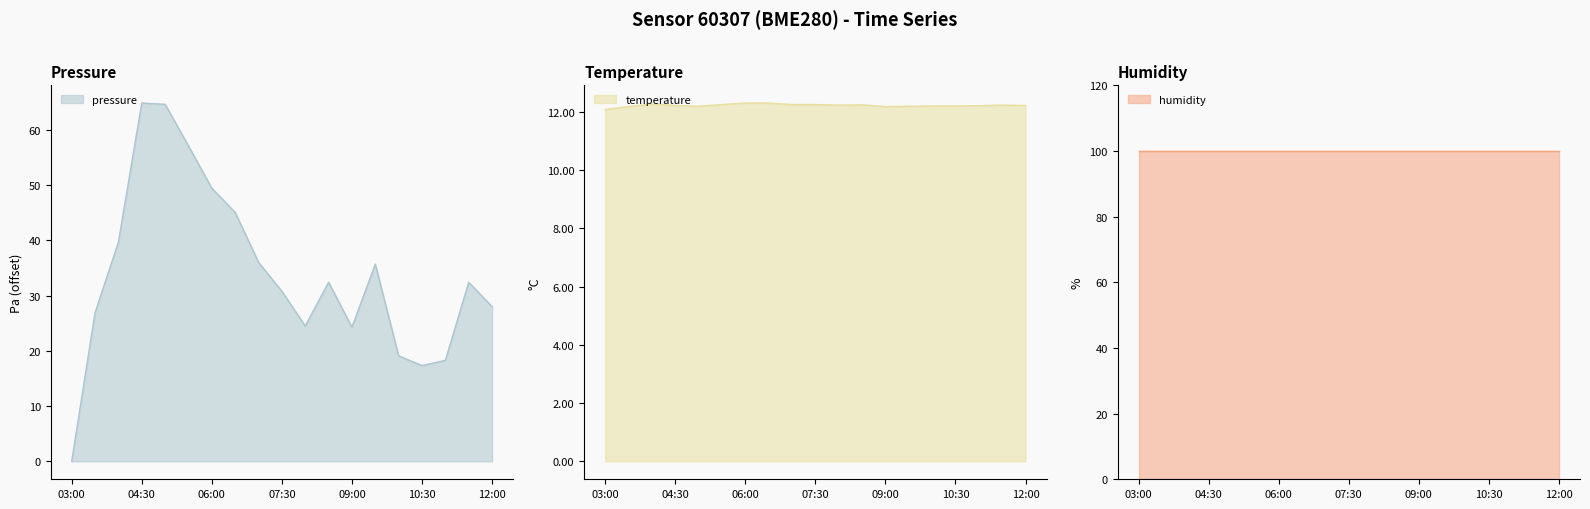

The value of pressure at 06:00 is 24.4. True or false?

False